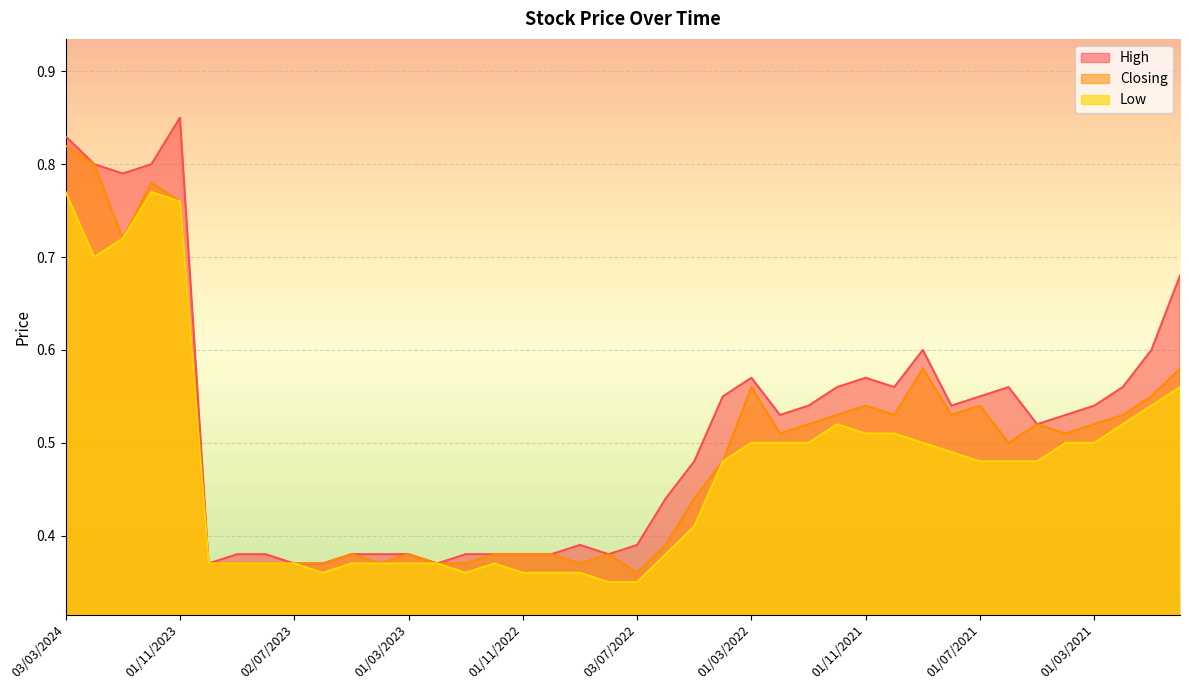

Which series has the widest spread of values?

High